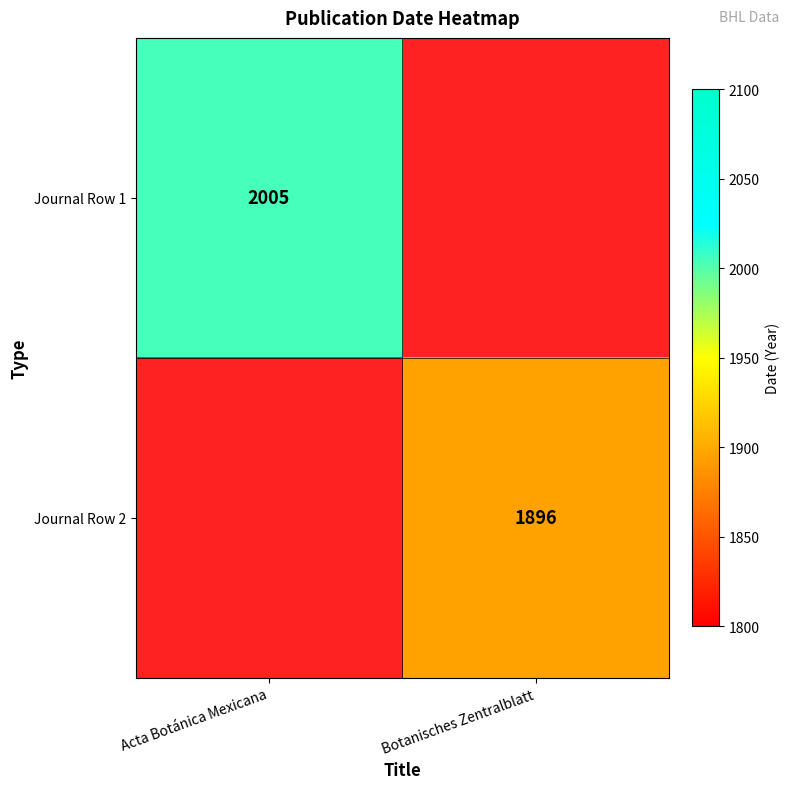

True or false: Journal Row 1 has a value of 2638 at Acta Botánica Mexicana.

False